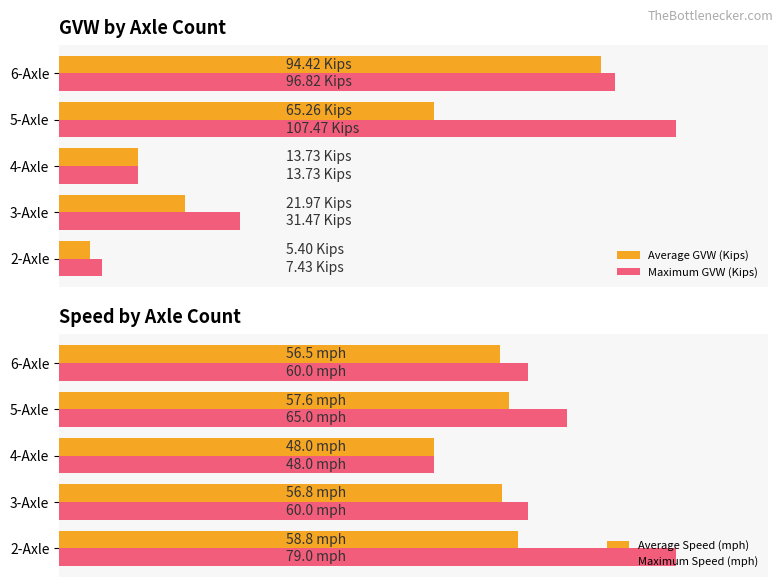

What is the average value of the Average GVW (Kips) series?

40.2